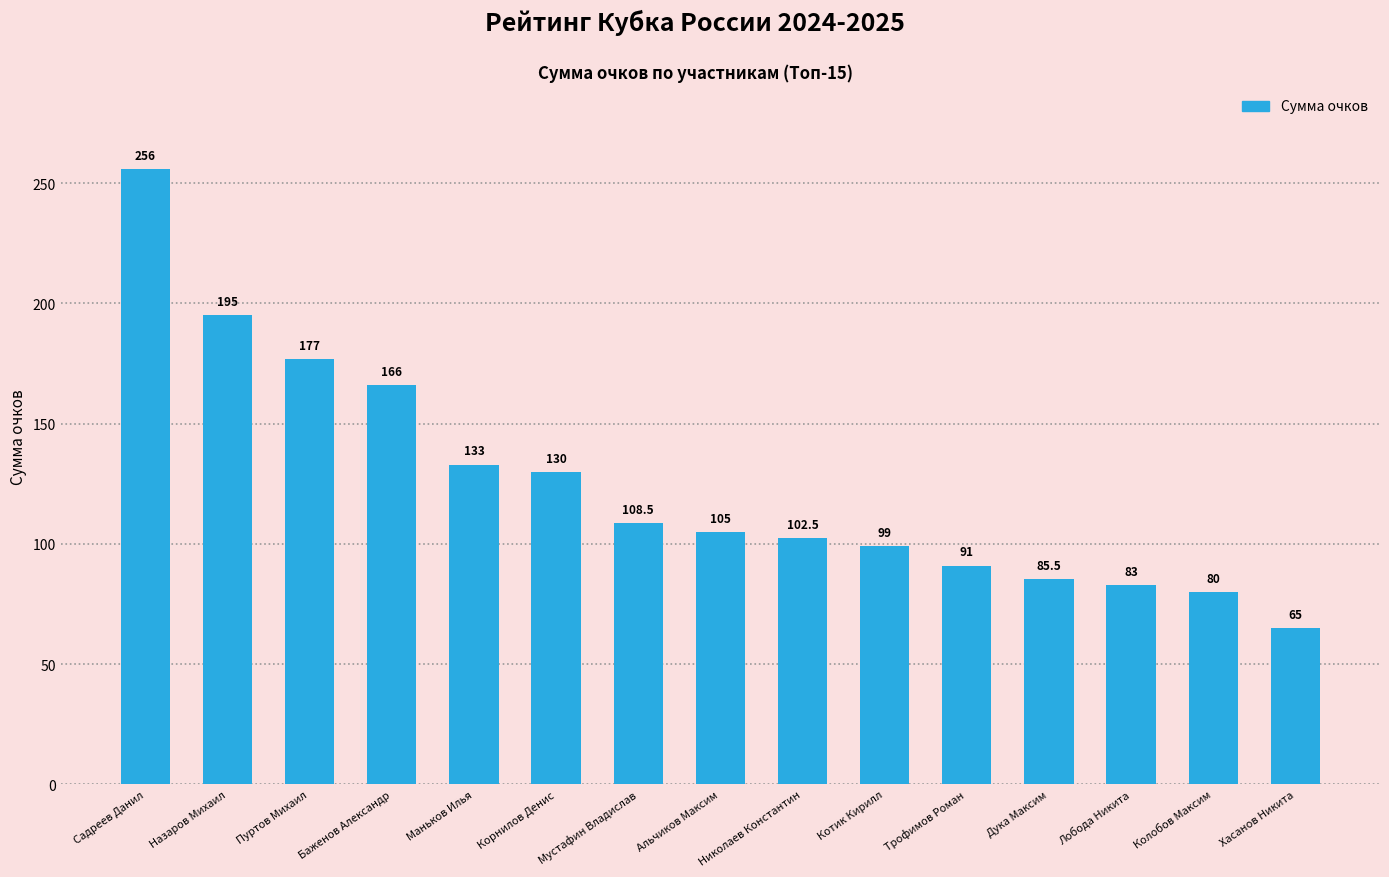

What is the value of the 7th bar from the left?

108.5